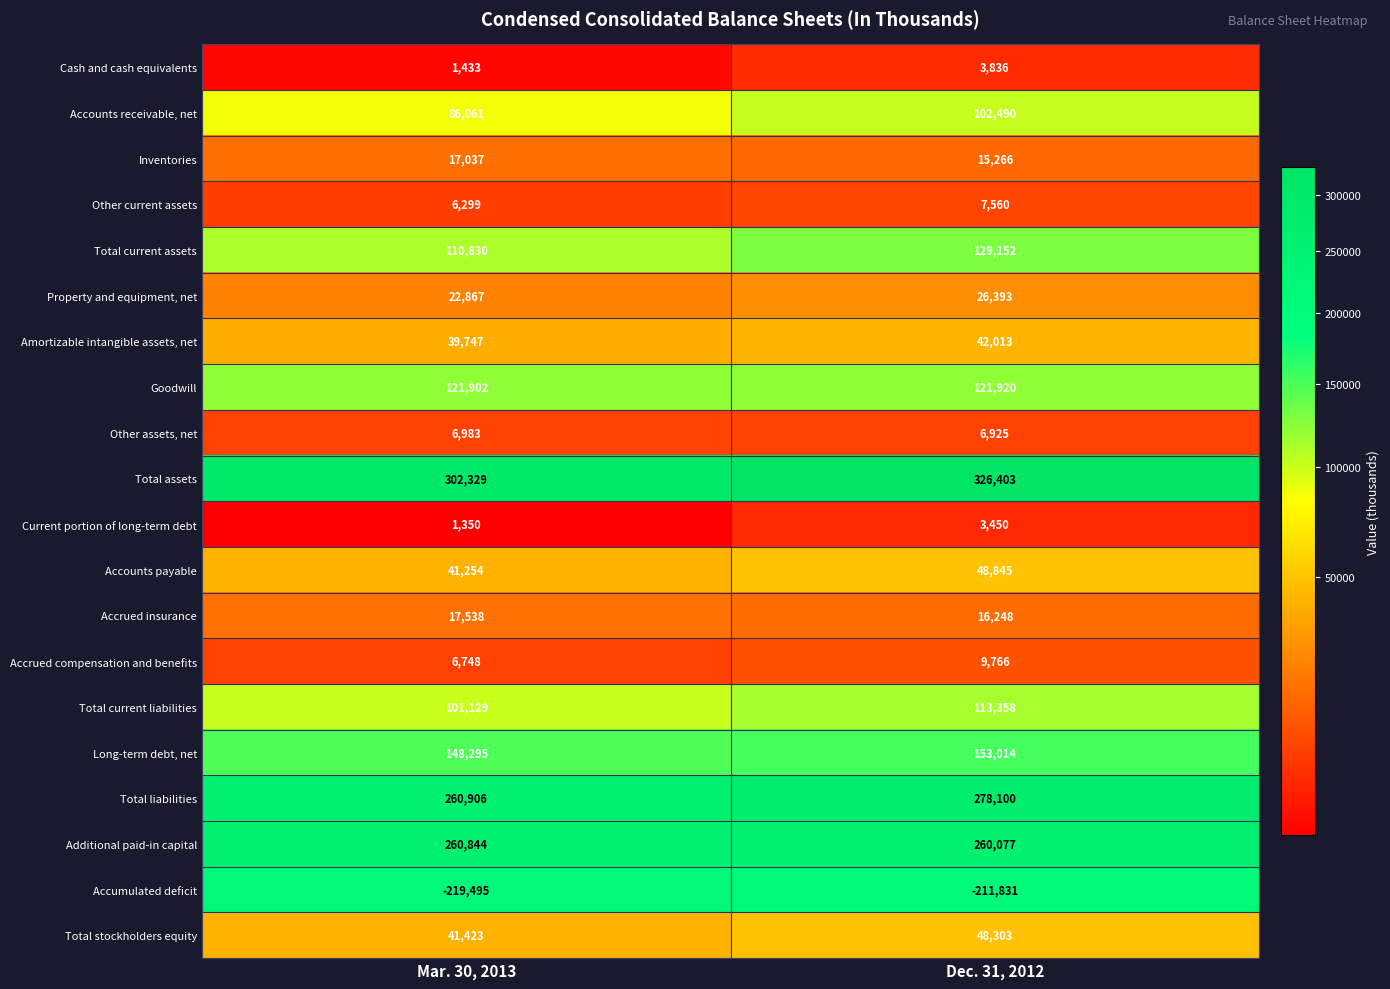

Which category has the lowest value across all series?

Mar. 30, 2013